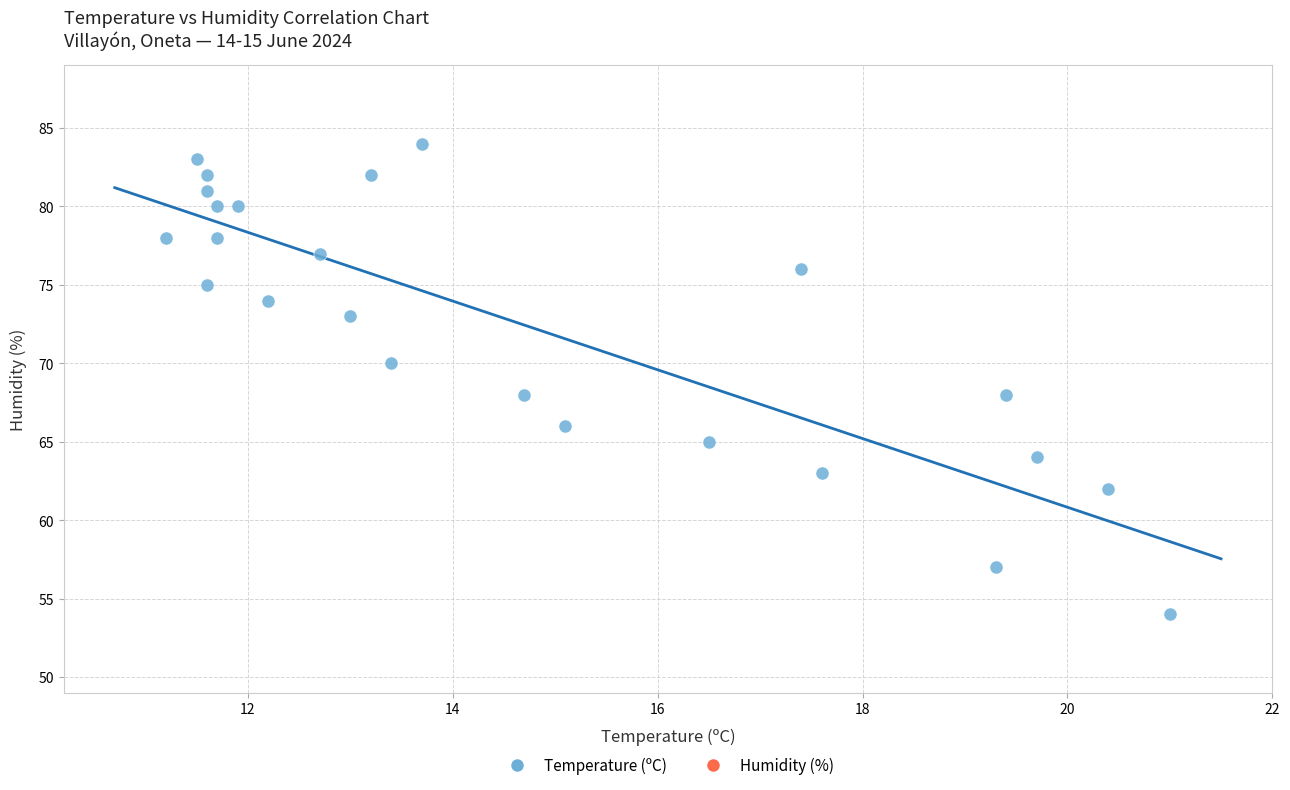

What is the range of Y values (max minus min)?

30